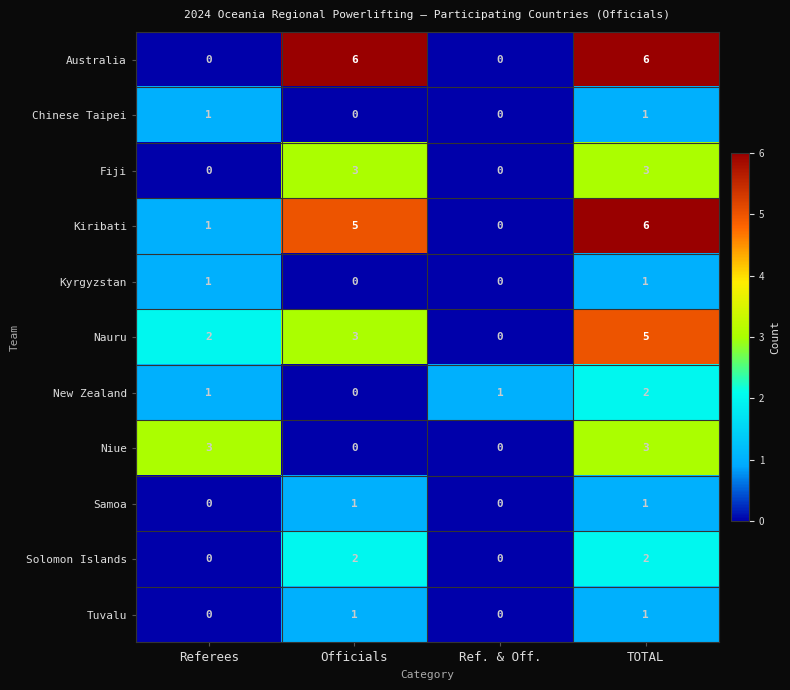

At which category is the sum across all series the highest?

TOTAL